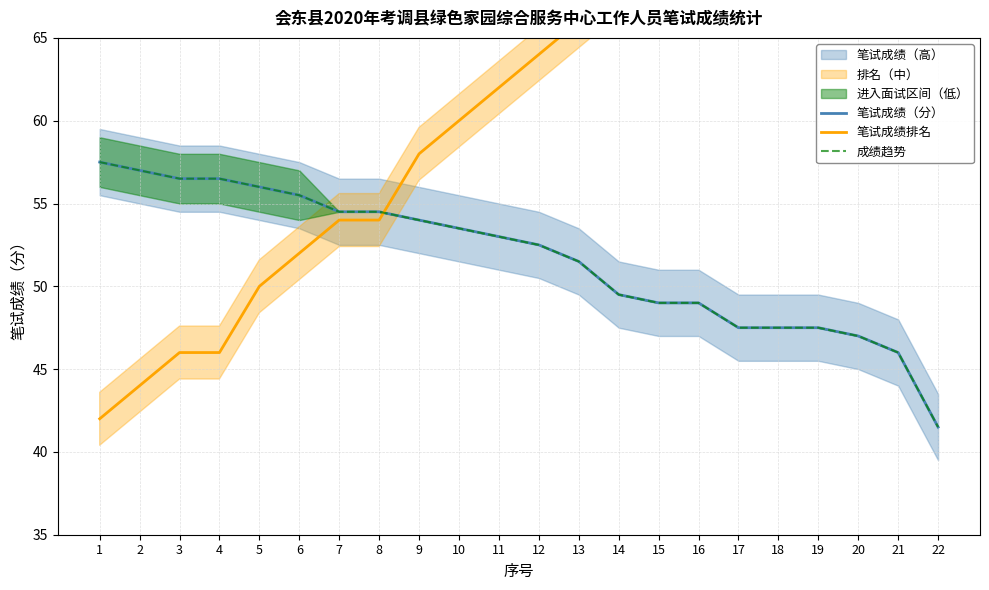

What is the value of the 笔试成绩排名 point at the 4th from the left?

46.0